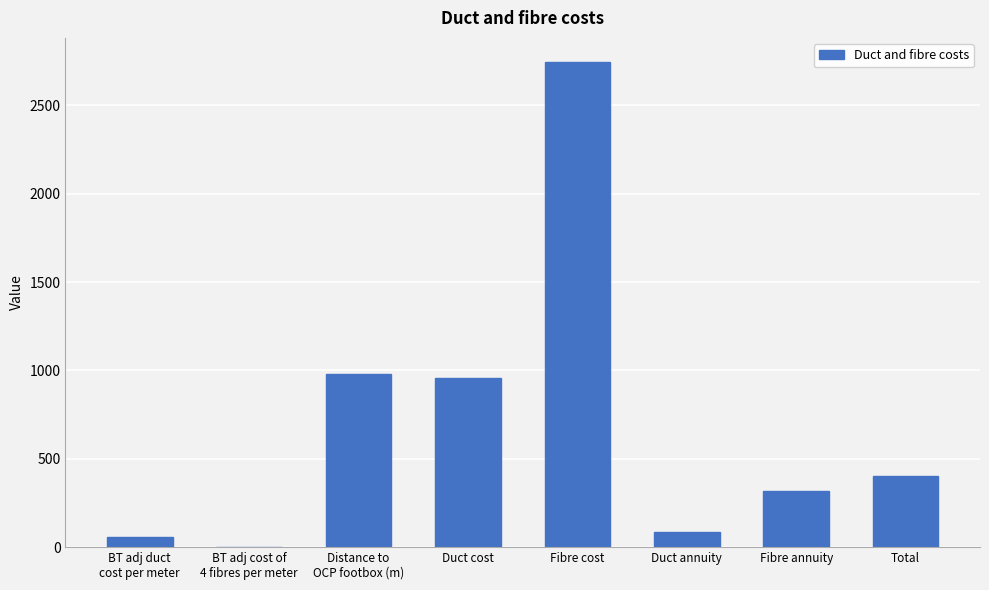

Which category has the highest value across all series?

Fibre cost